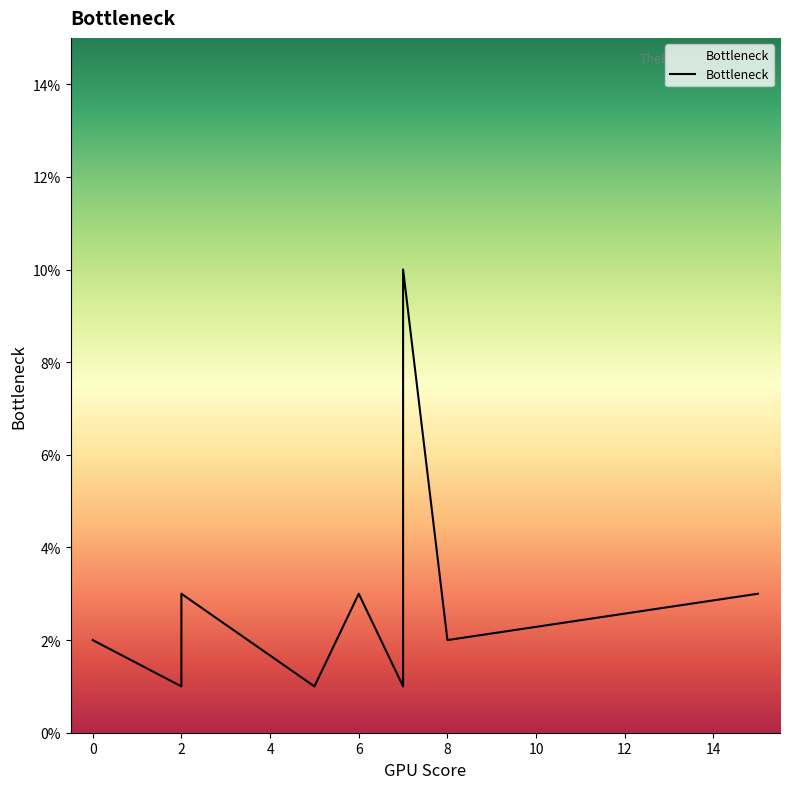

True or false: the data has more than 2 interior local peaks.

True